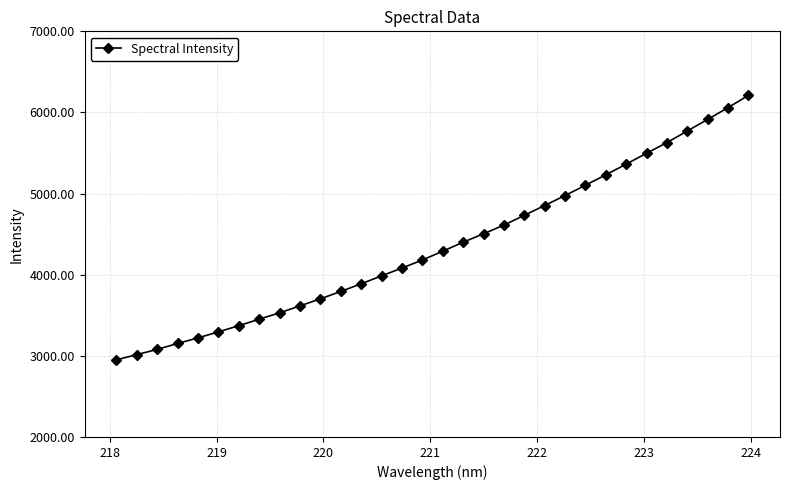

Count the number of data series in this chart.

1